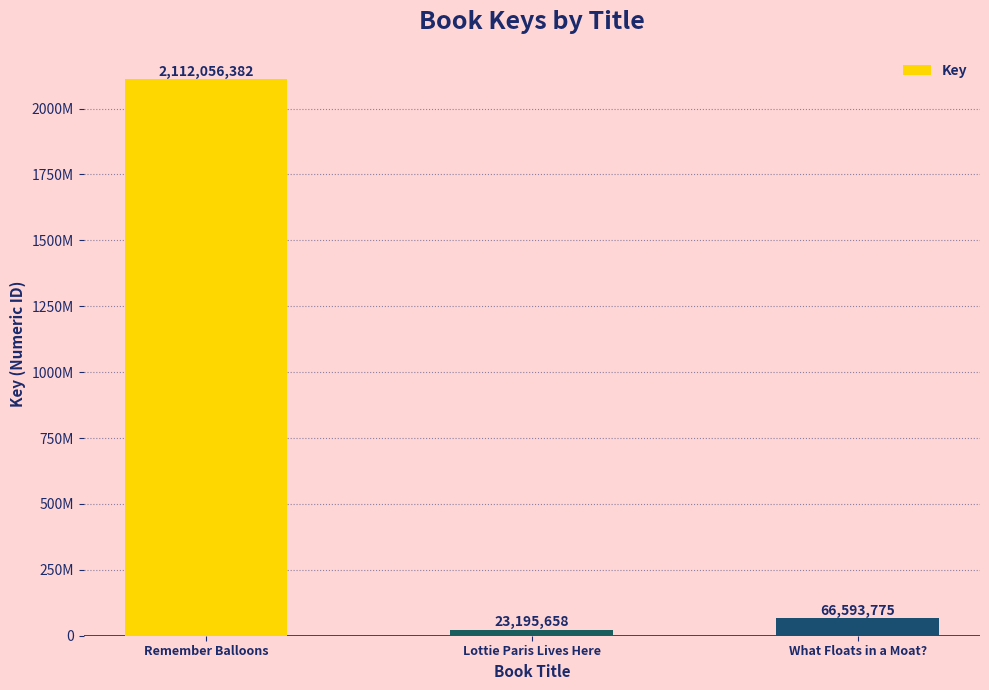

Rank the categories by value from highest to lowest.

Remember Balloons, What Floats in a Moat?, Lottie Paris Lives Here